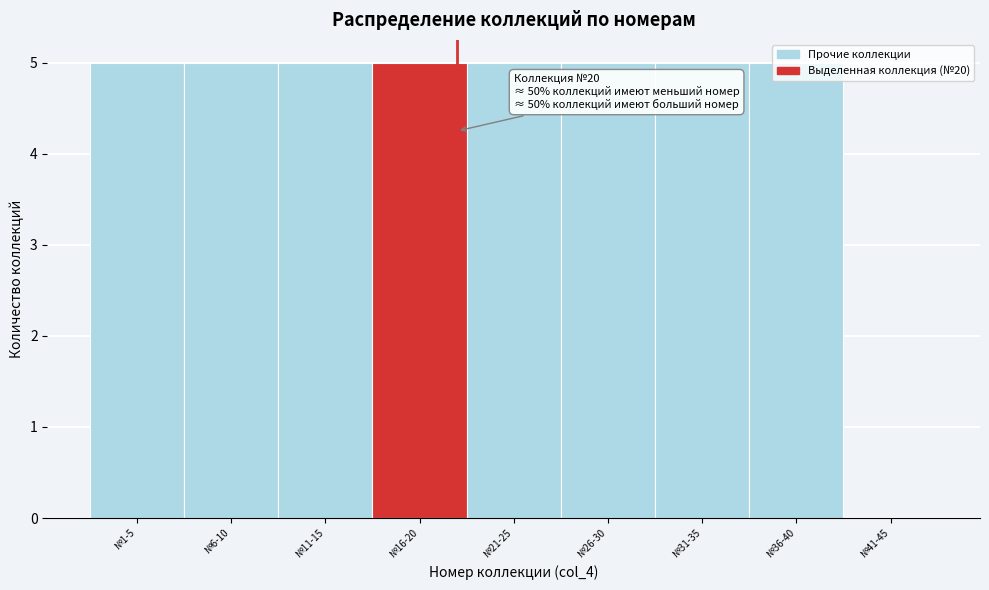

What is the sum of all values?

40